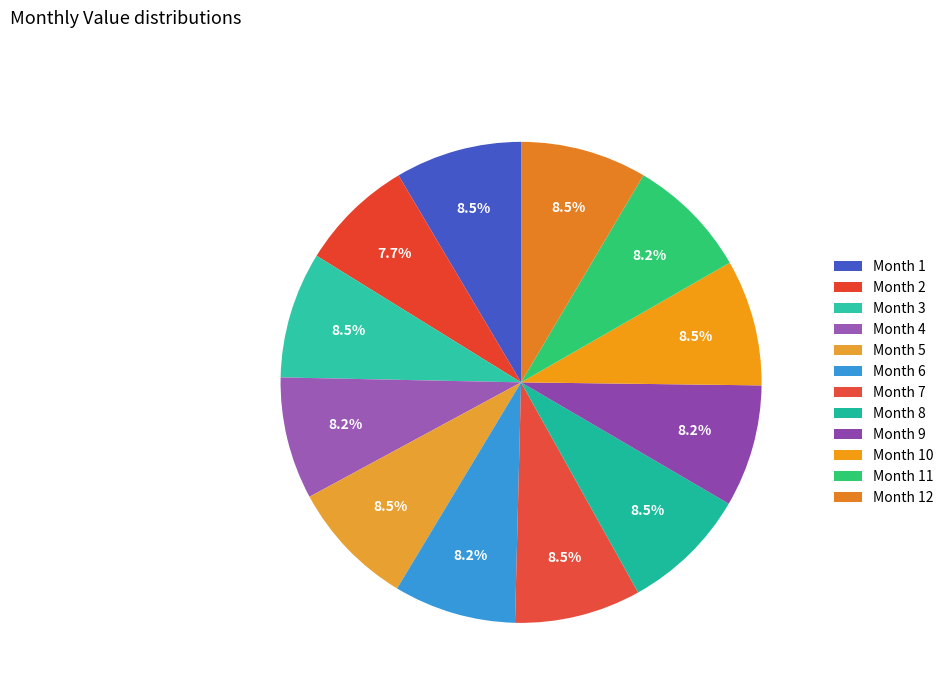

How many slices are in this pie chart?

12